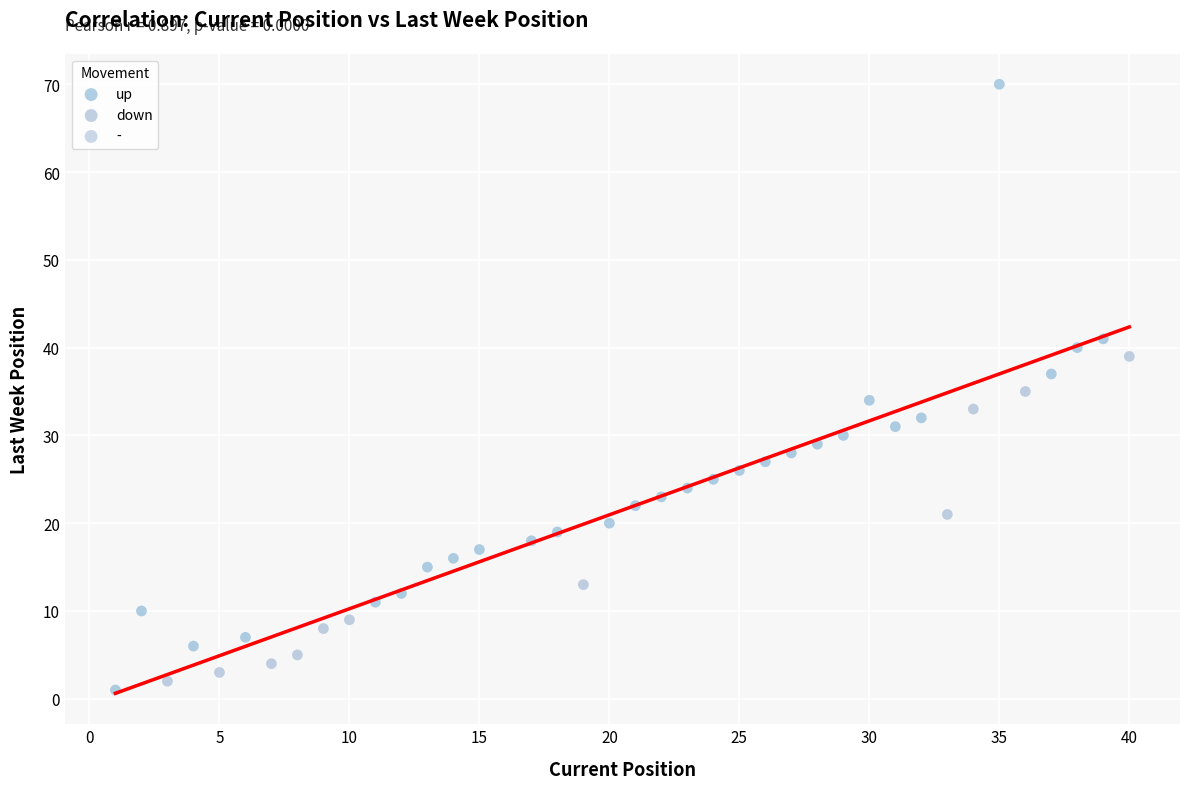

Which series reaches the maximum Y coordinate?

up